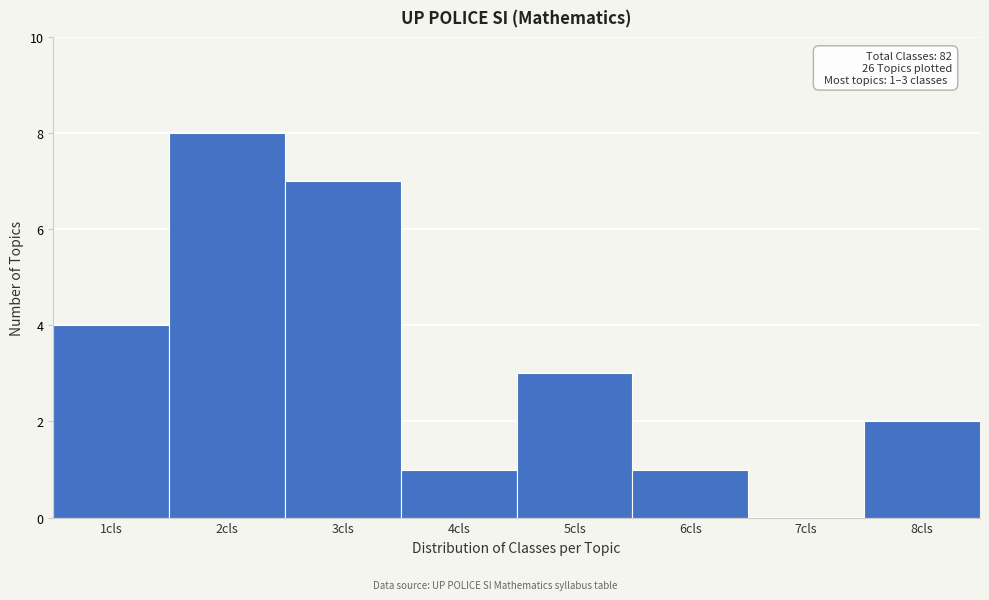

Reading left to right, transcribe all the data shown in this chart.

1cls=4	2cls=8	3cls=7	4cls=1	5cls=3	6cls=1	7cls=0	8cls=2